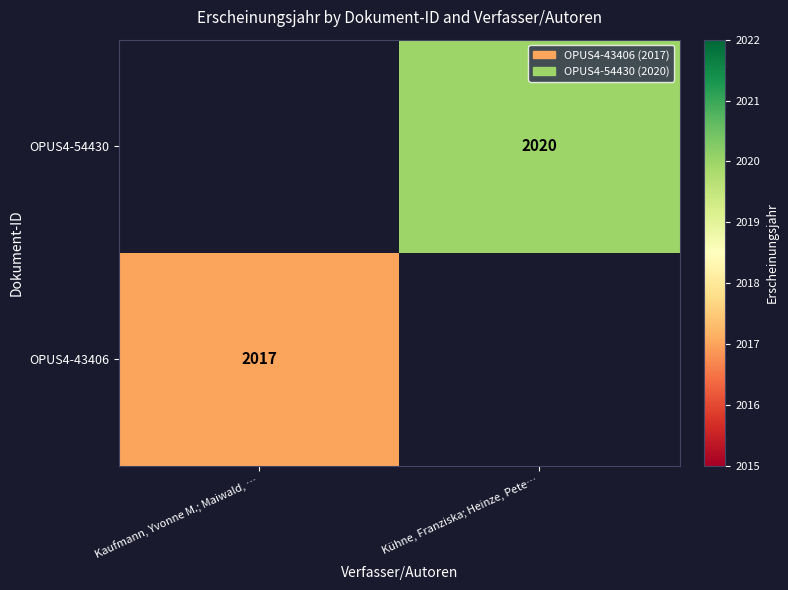

True or false: OPUS4-54430 has a value of 2020 at Kühne, Franziska; Heinze, Pete….

True